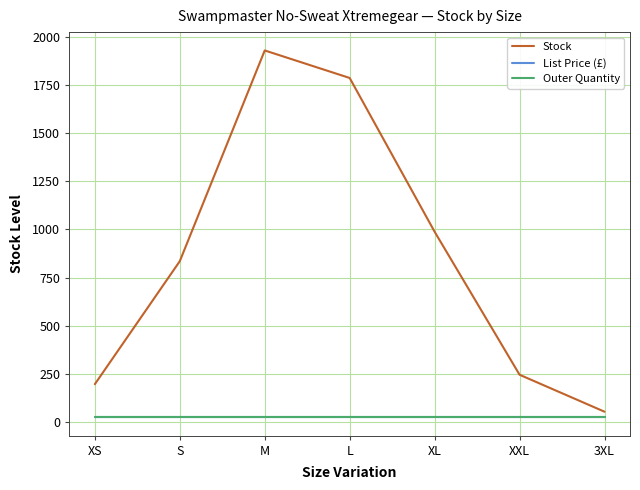

The value of Stock at L is 1787.0. True or false?

True